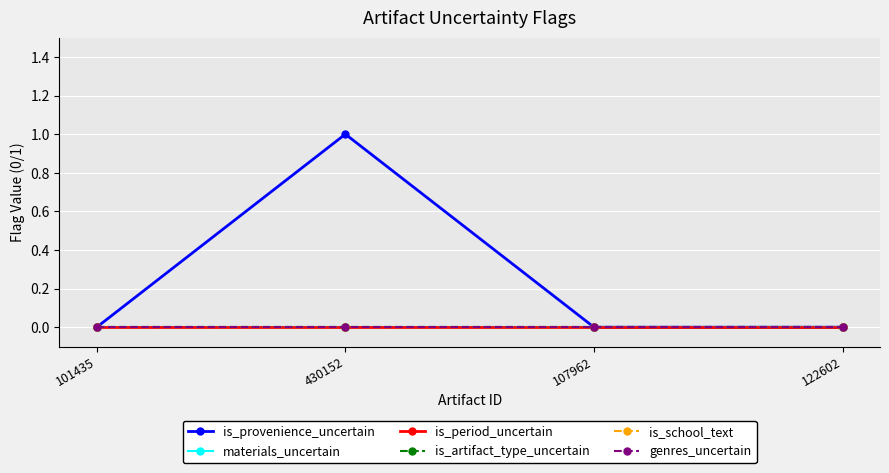

Is this an area chart (filled region under the line)?

No